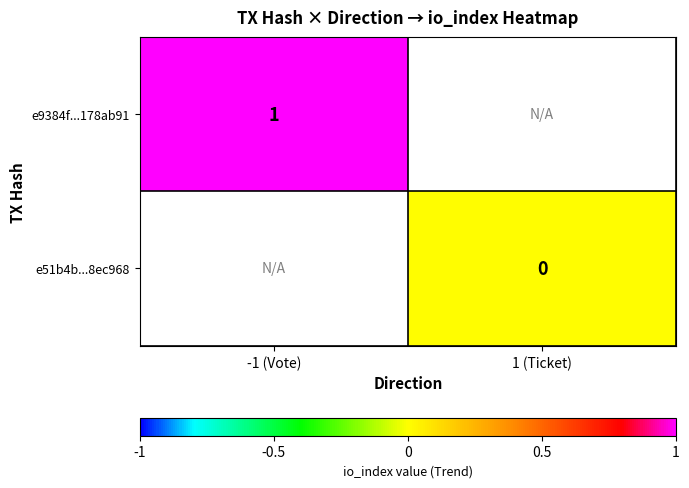

Is the value of e9384f...178ab91 at -1 (Vote) greater than the value of e51b4b...8ec968 at 1 (Ticket)?

Yes